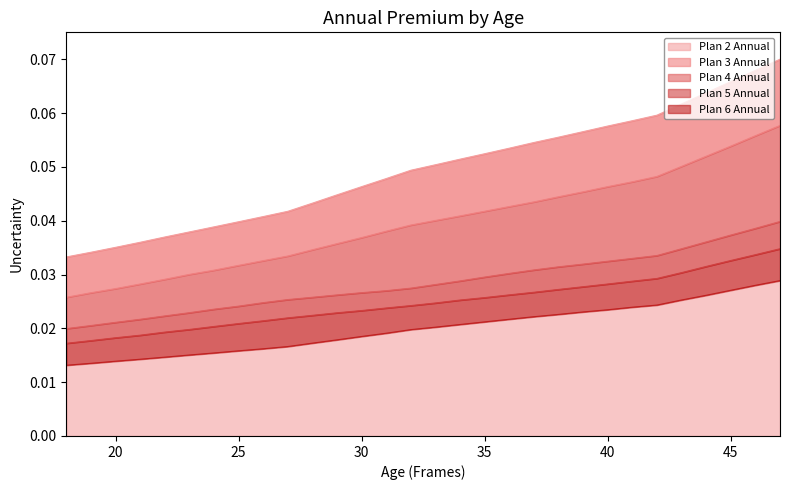

Does the chart have visible grid lines?

No